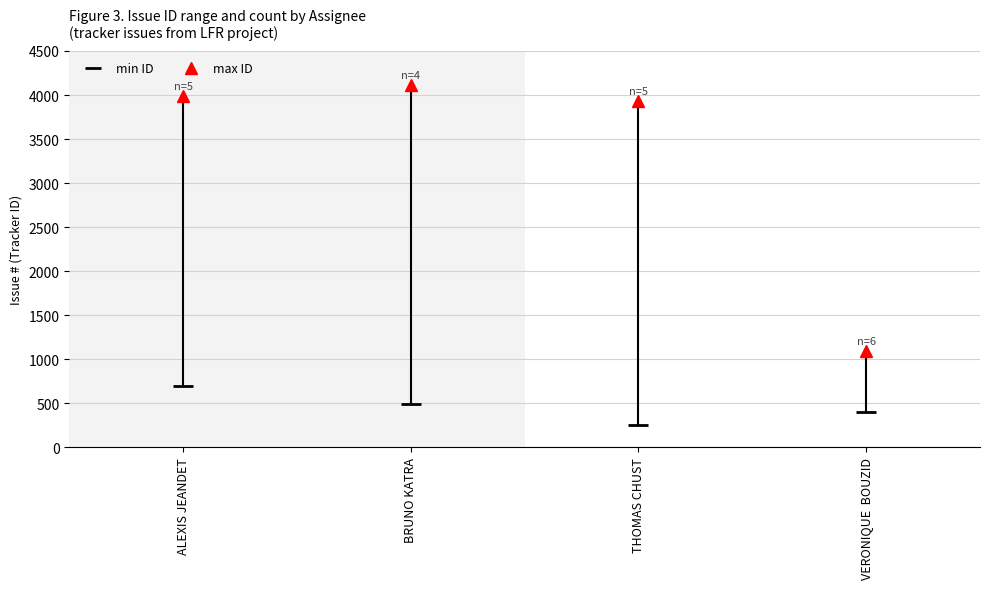

What is the difference between the highest and lowest values at ALEXIS JEANDET?

3288